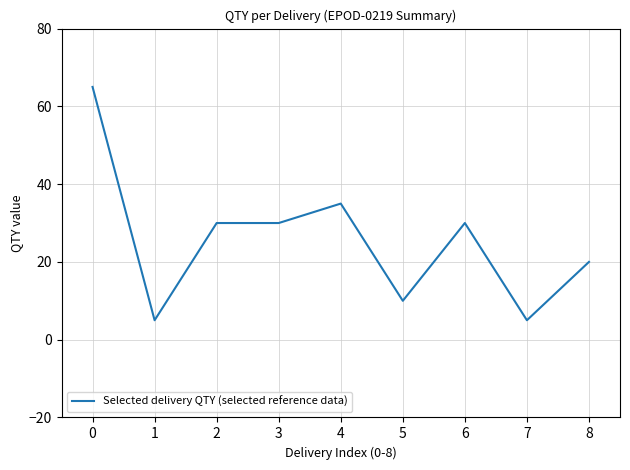

The chart shows a value of 30 at 3. True or false?

True